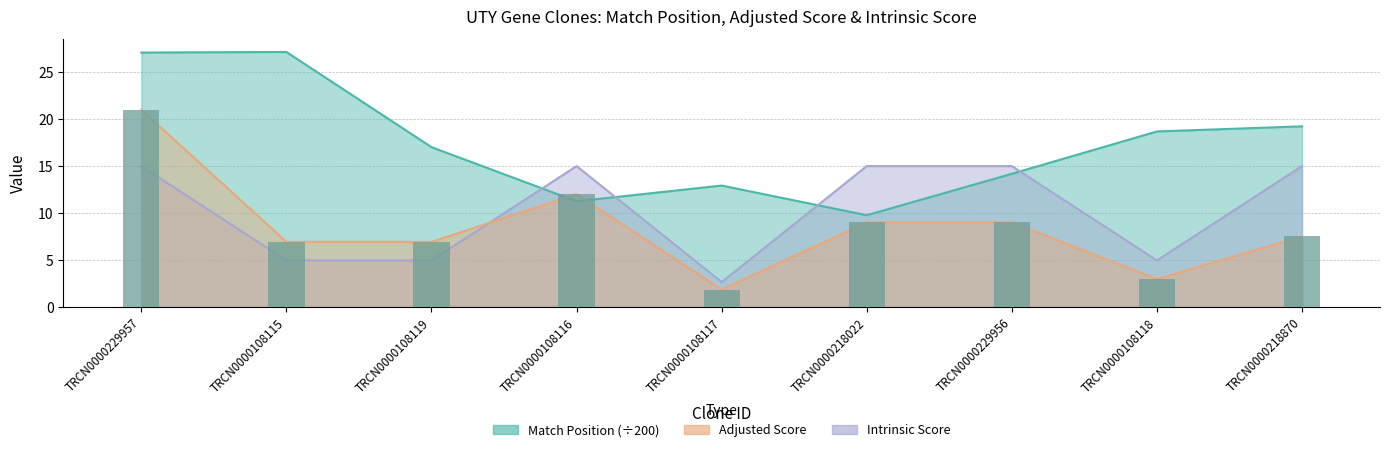

What is the sum of all Match Position values?

157.3